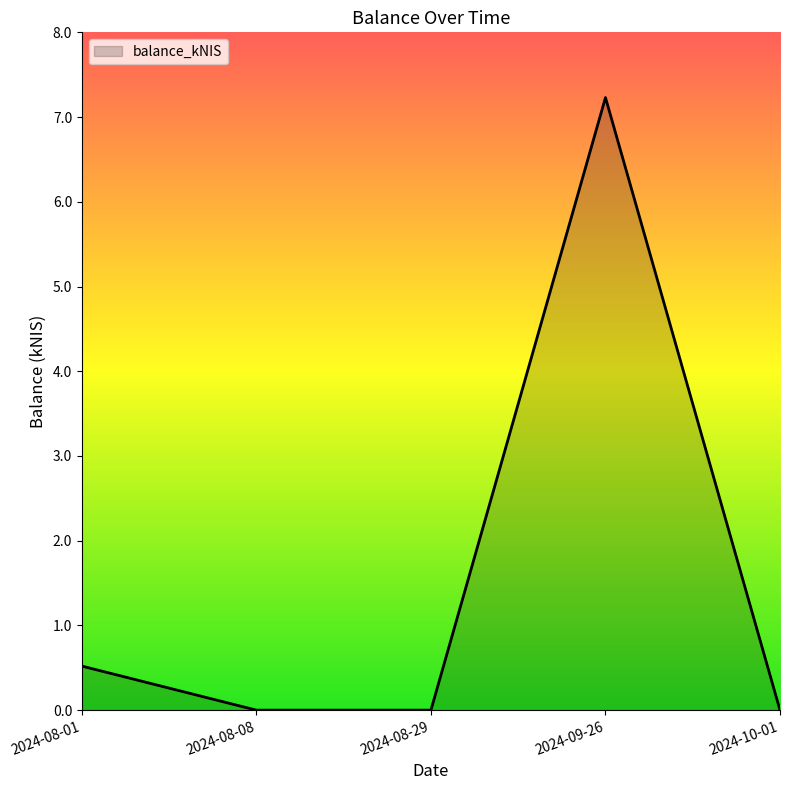

How many interior local peaks (higher than both neighbors) does the data have?

1